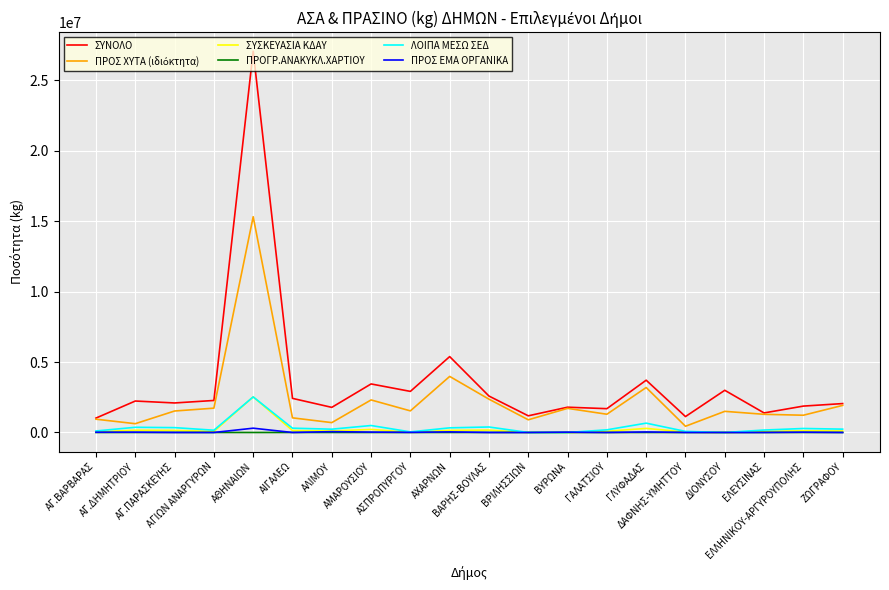

True or false: ΣΥΝΟΛΟ and ΛΟΙΠΑ ΜΕΣΩ ΣΕΔ cross at least once.

False